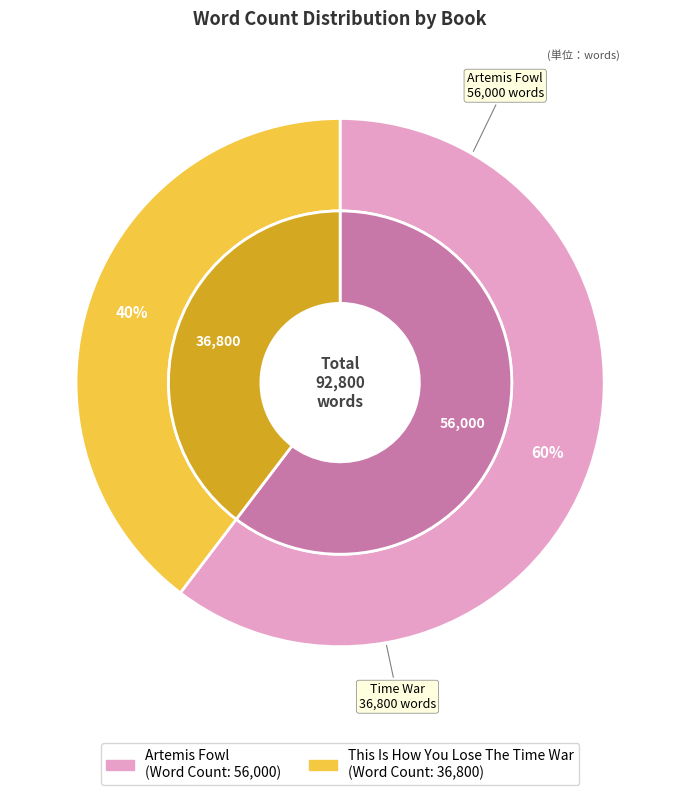

True or false: This Is How You Lose The Time War accounts for 40% of the total.

True